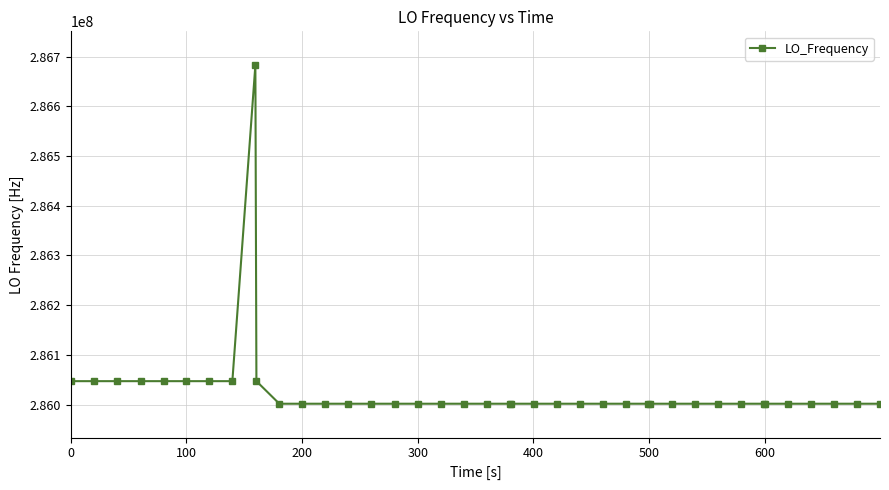

What is the value of the 8th point from the left?

286047003.7